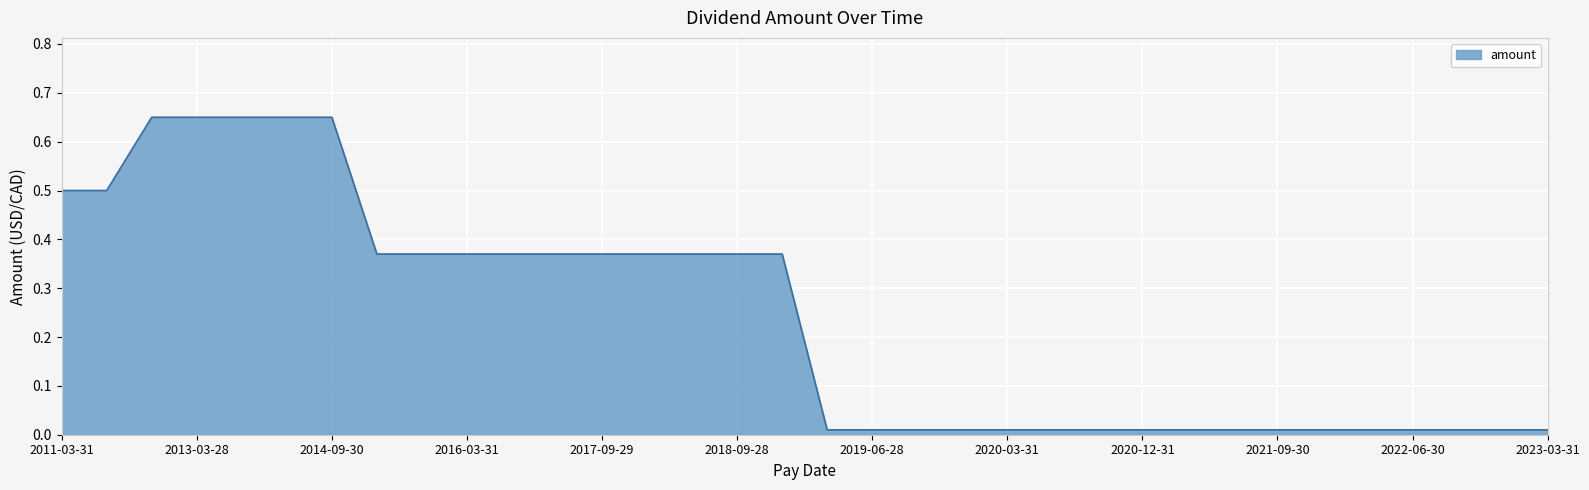

What is the difference between the maximum and minimum values?

0.6